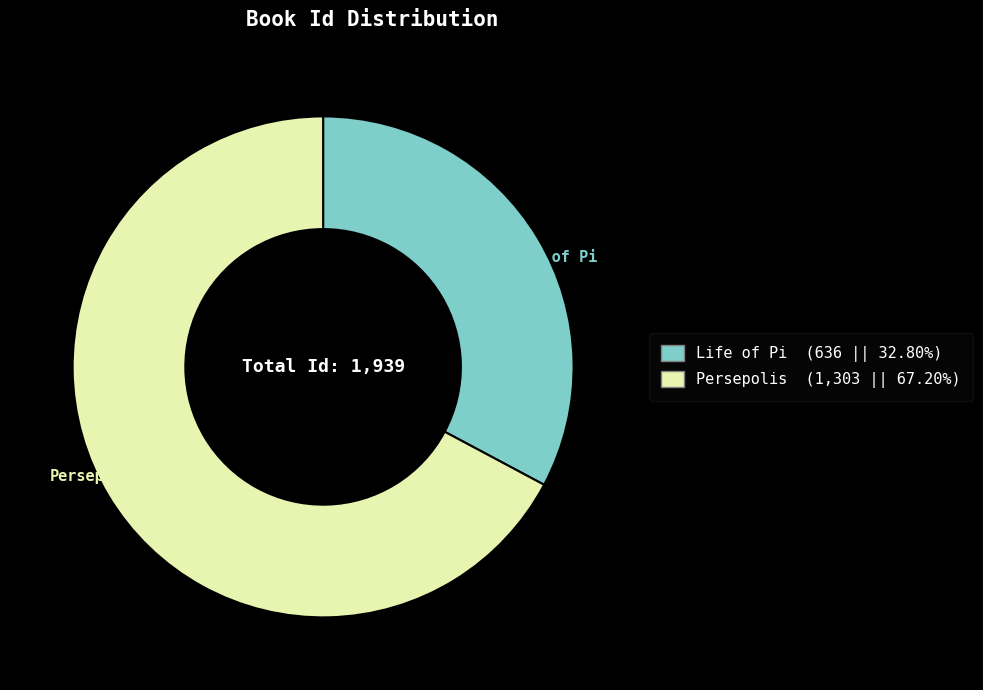

Is the sum of Life of Pi and Persepolis greater than half?

Yes